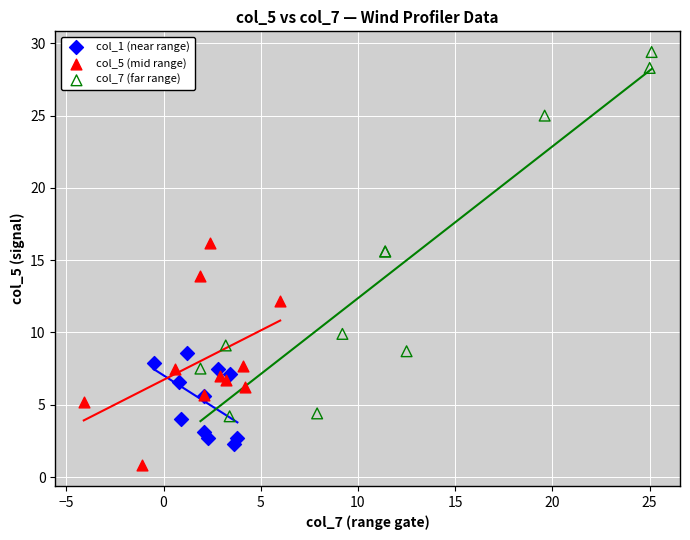

Which series contains the highest Y value?

col_7 (far range)